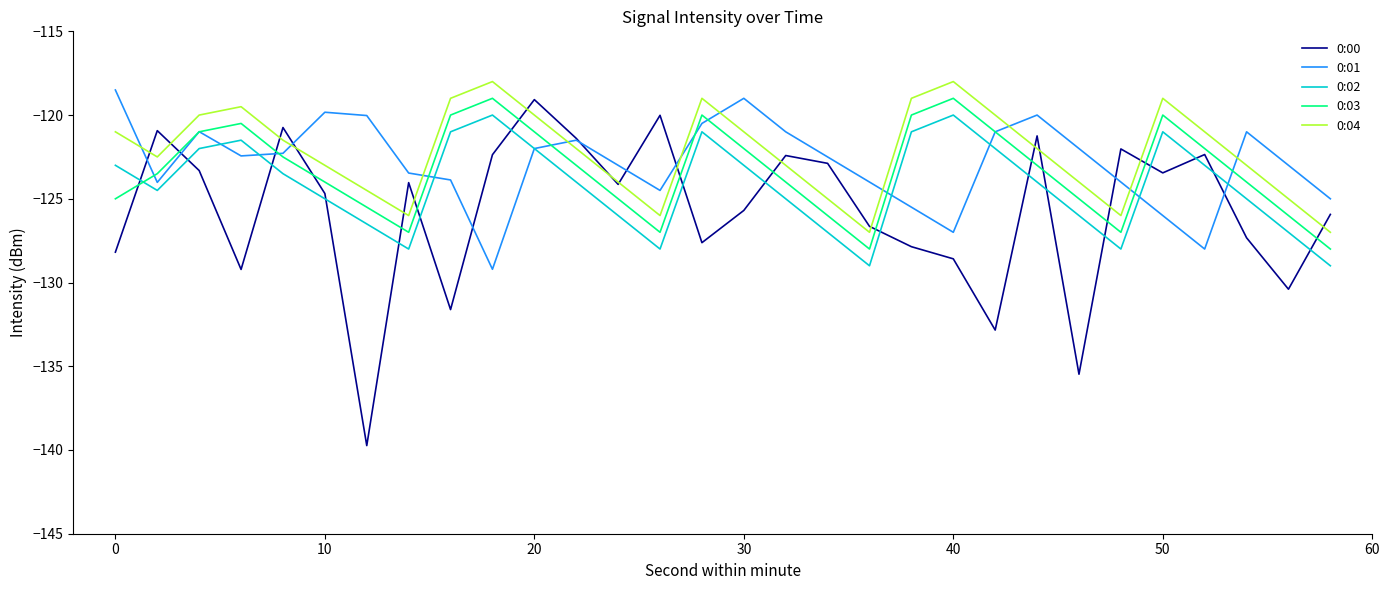

True or false: 0:01 has more than 1 interior local peaks.

True